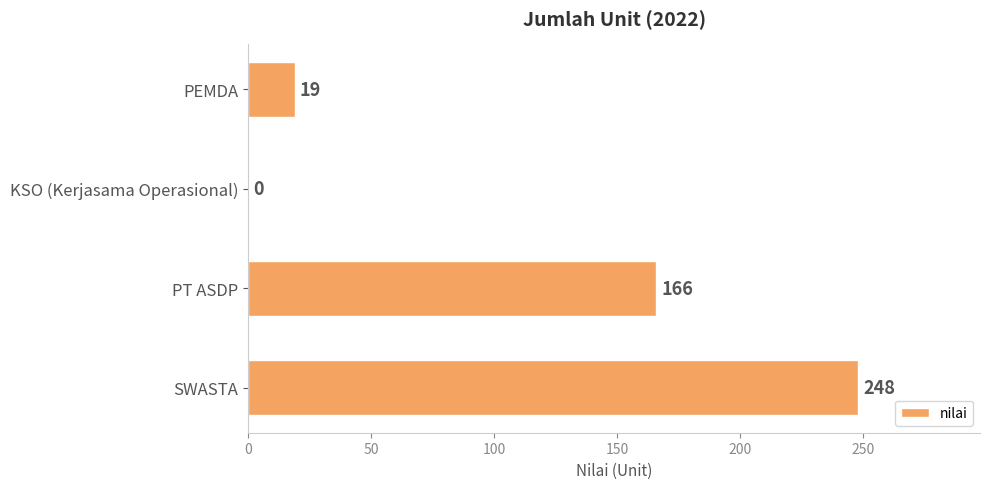

Which category has the highest value across all series?

SWASTA